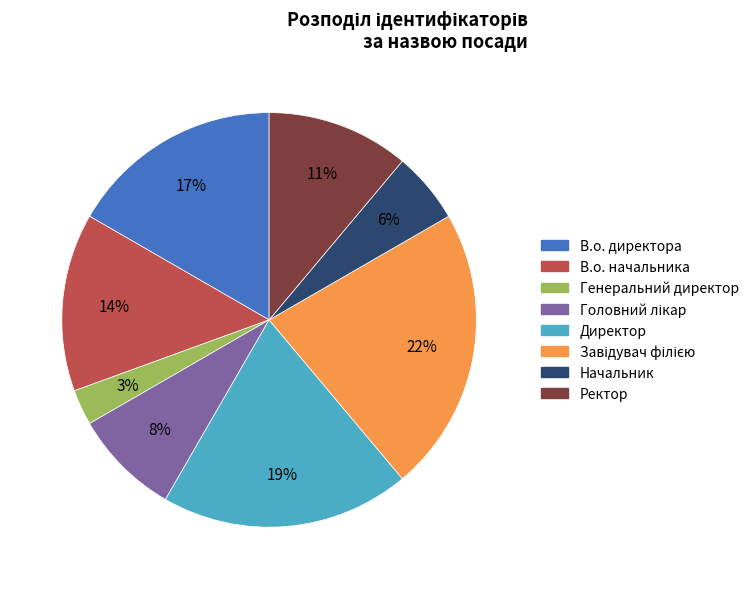

What percentage is the Директор slice, to the nearest percent?

19%